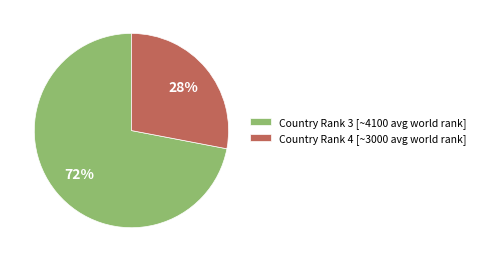

Is the sum of Country Rank 4 [~3000 avg world rank] and Country Rank 3 [~4100 avg world rank] greater than half?

Yes